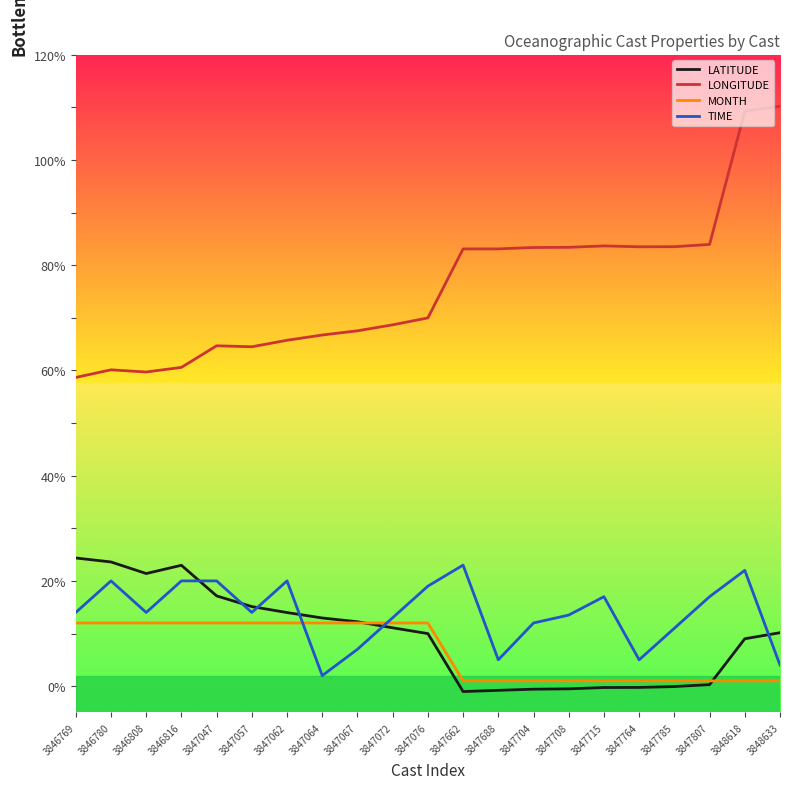

Does the chart display data point markers on the line(s)?

No